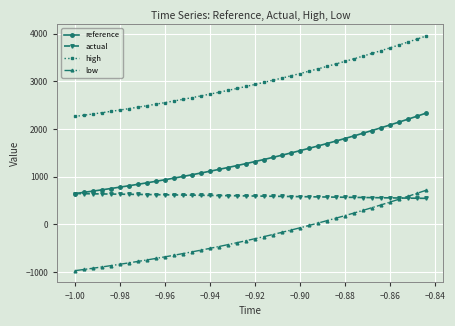

Which series has the largest total across all categories?

high